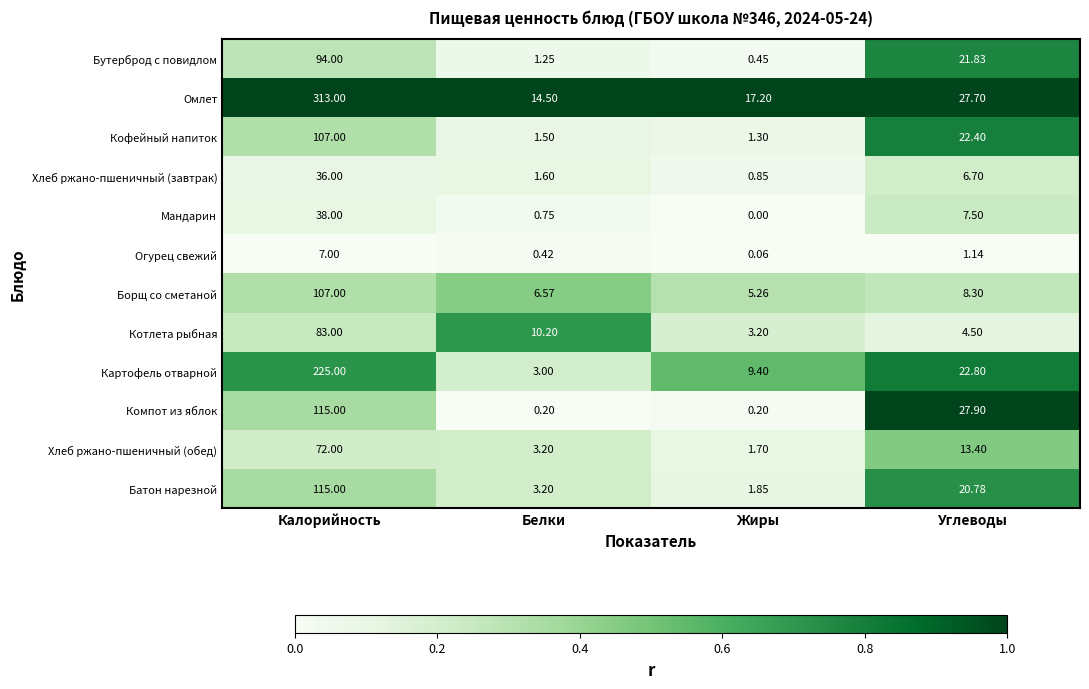

Which label corresponds to the smallest value in the chart?

Жиры